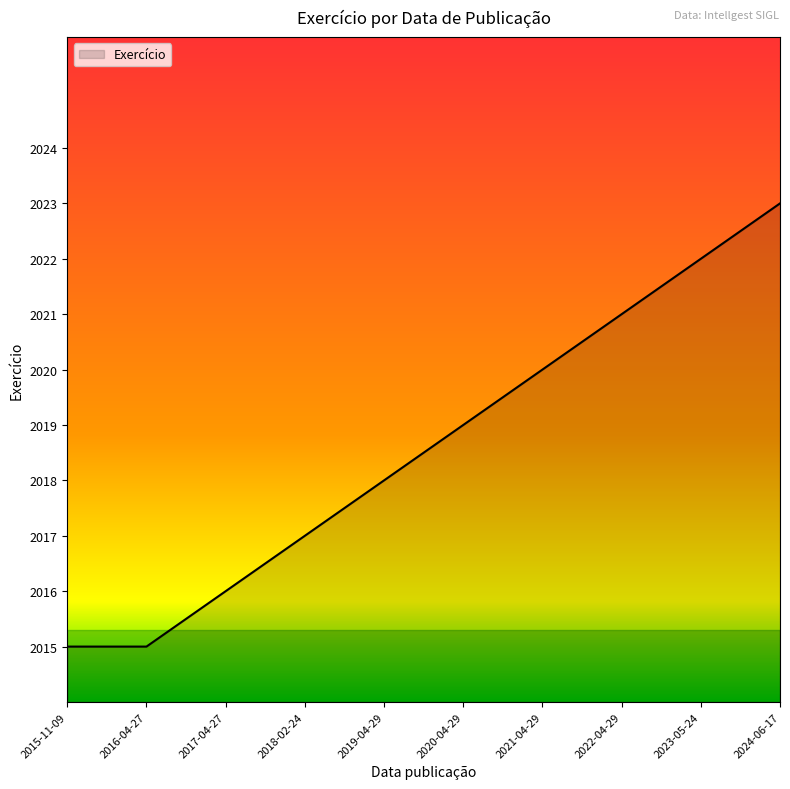

What position from the right is 2015-11-09?

10